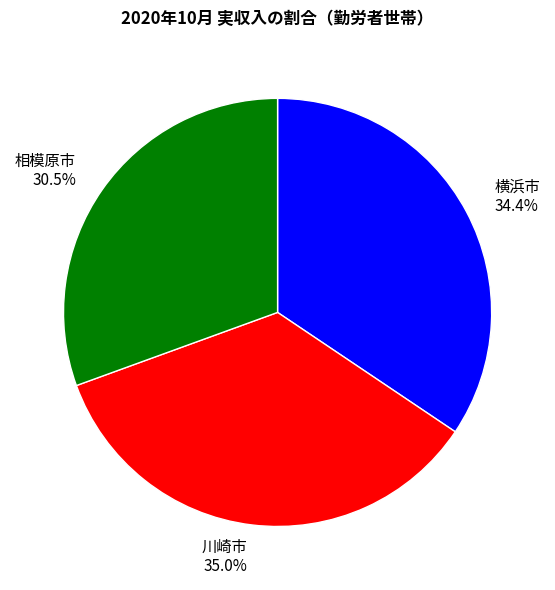

To the nearest percent, what portion does 川崎市 represent?

35%